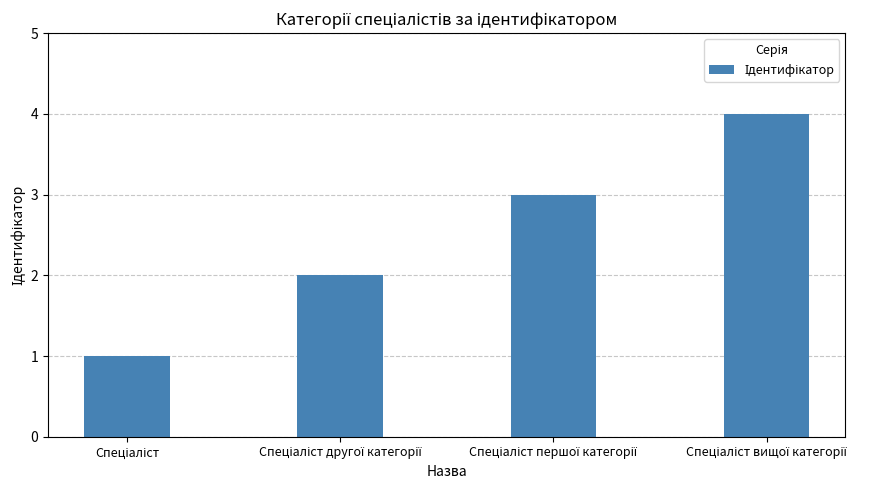

What is the difference between the maximum and minimum values?

3